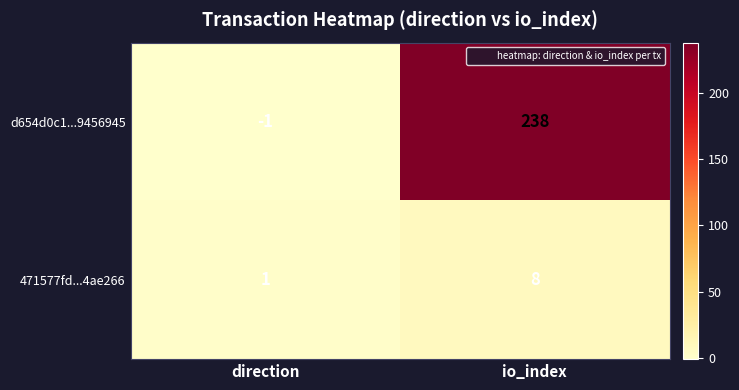

The d654d0c1...9456945 series shows 238 at io_index. True or false?

True